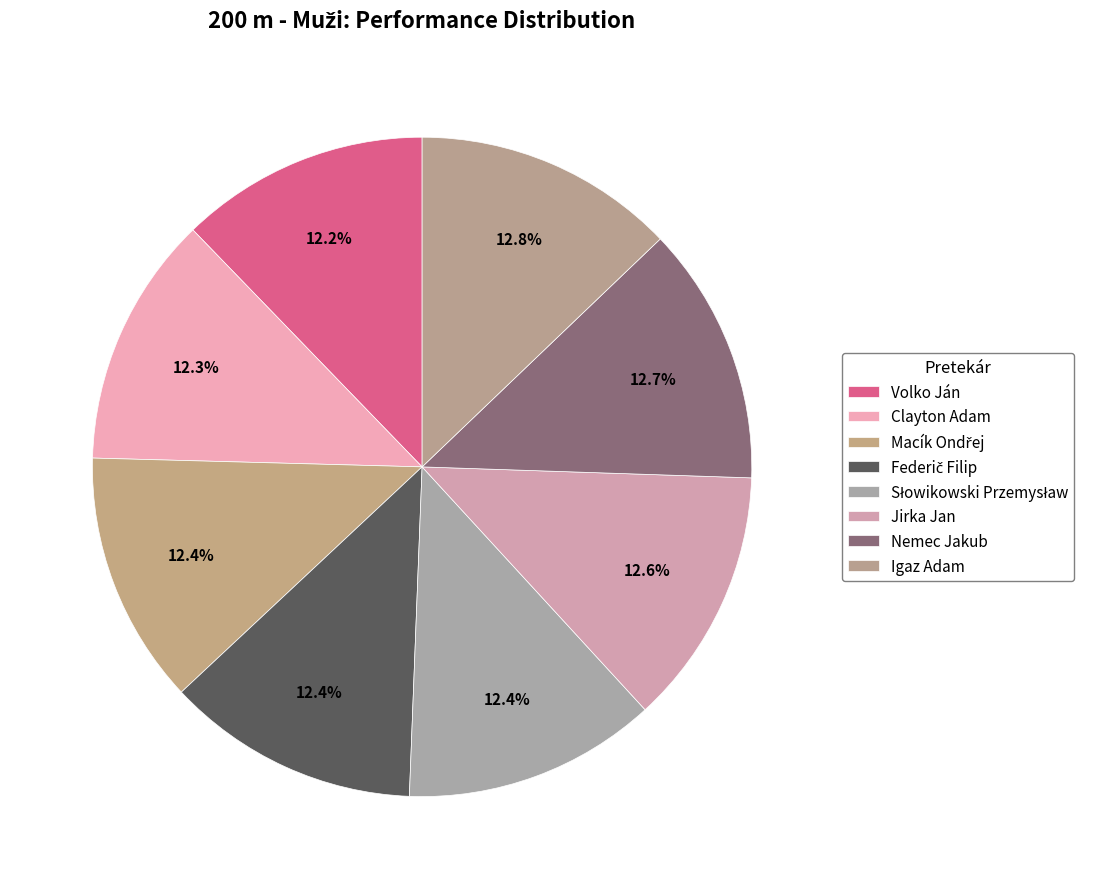

Does Clayton Adam account for over 50% of the chart?

No